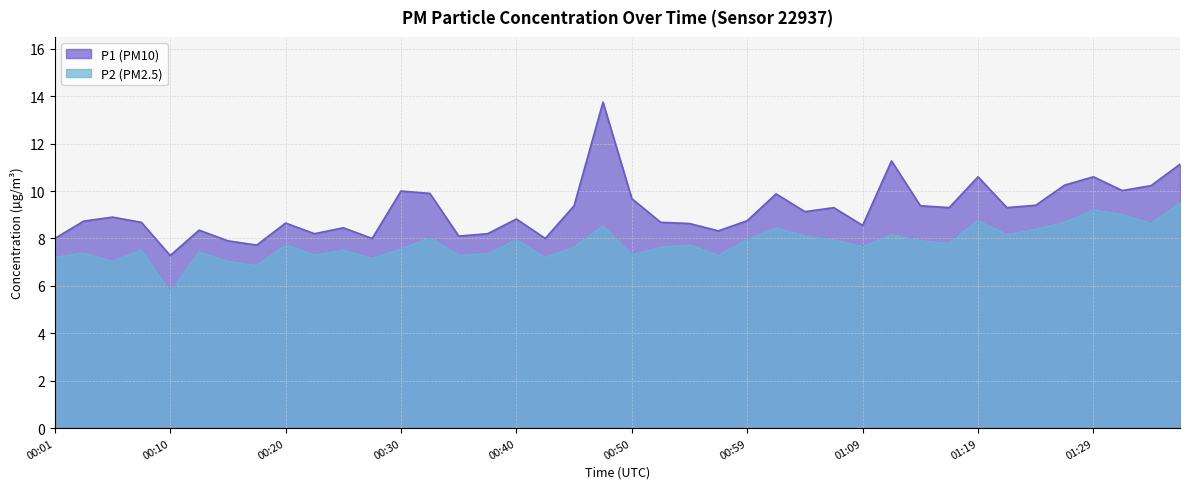

What is the maximum value shown in the chart?

13.8